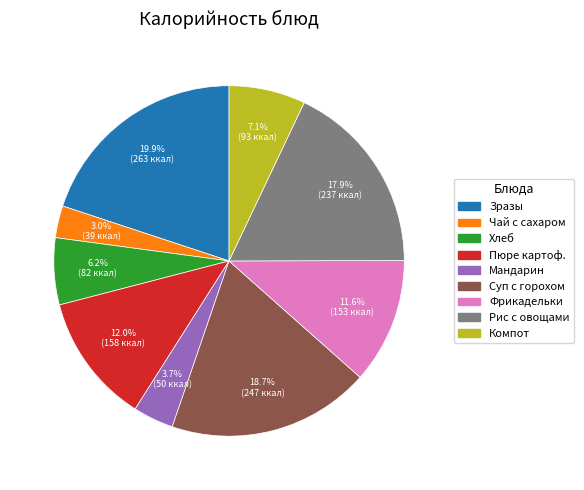

Does any single category account for the majority?

No